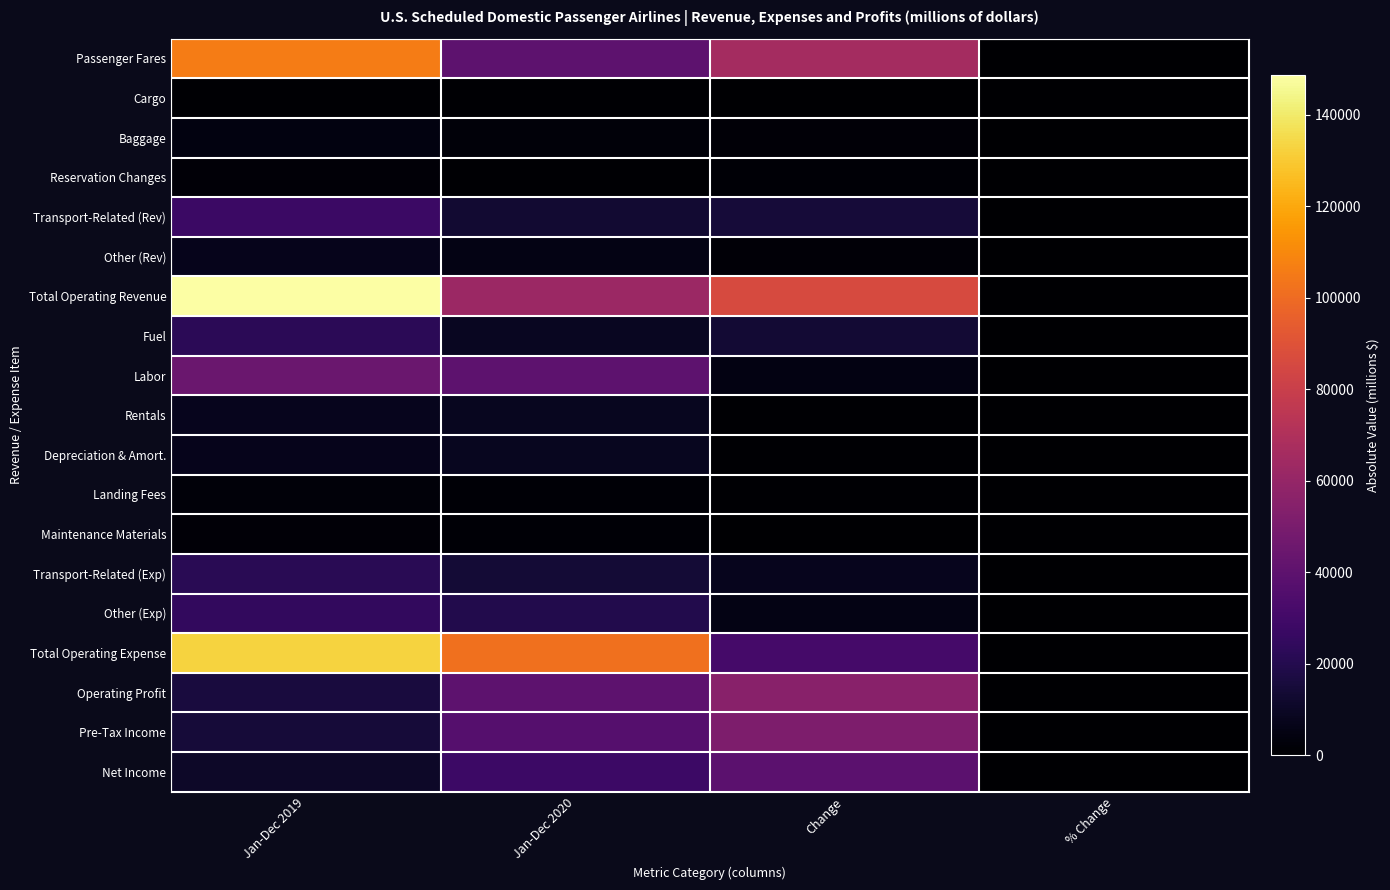

Which label corresponds to the largest value in the chart?

Jan-Dec 2019